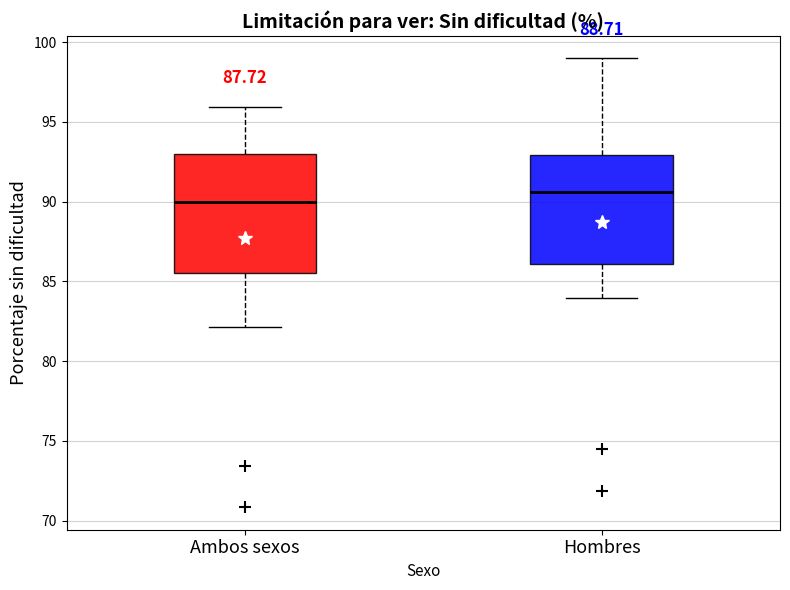

Which box is the tallest, from its lower edge to its upper edge?

Ambos sexos